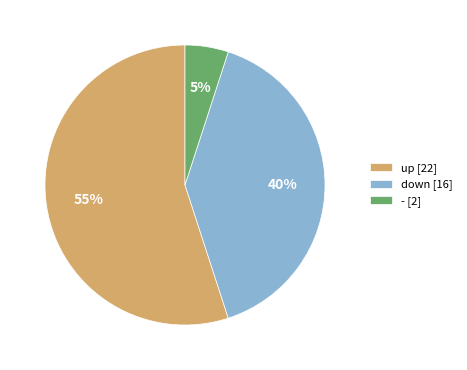

To the nearest percent, what percentage of the pie is -?

5%